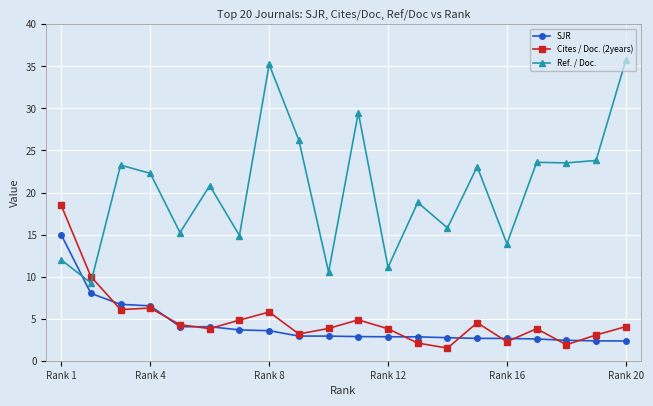

How many interior local valleys does the Ref. / Doc. series have?

8